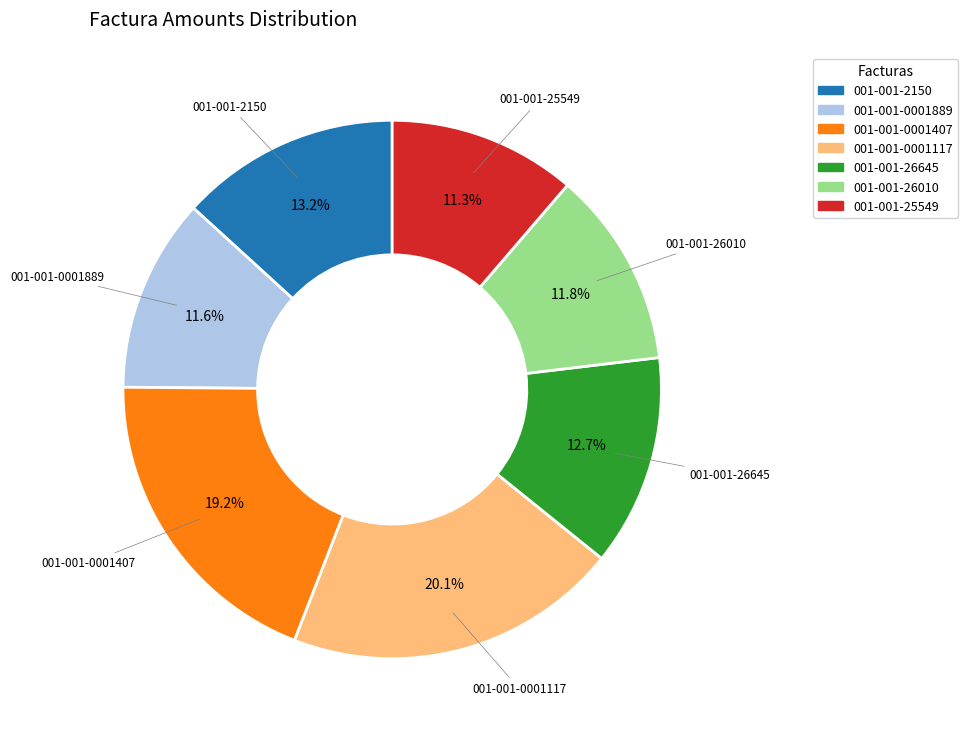

How many segments does this pie chart have?

7